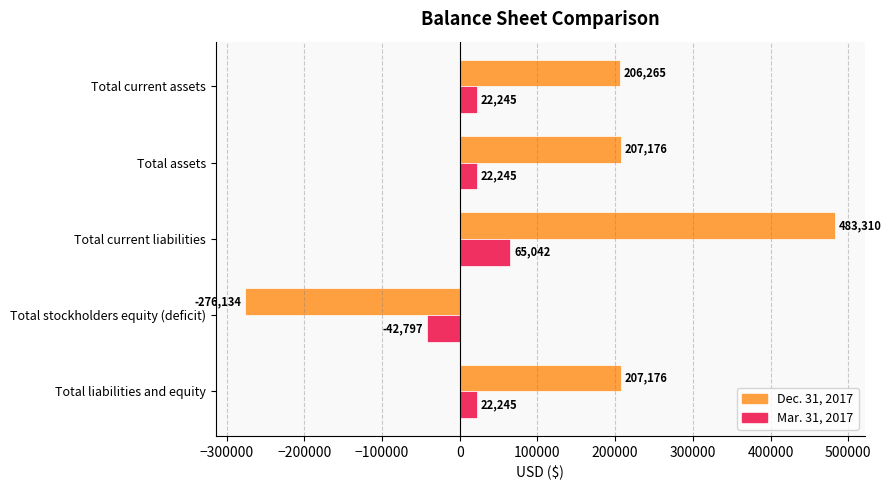

Which series changed the most between Total current assets and Total liabilities and equity?

Dec. 31, 2017